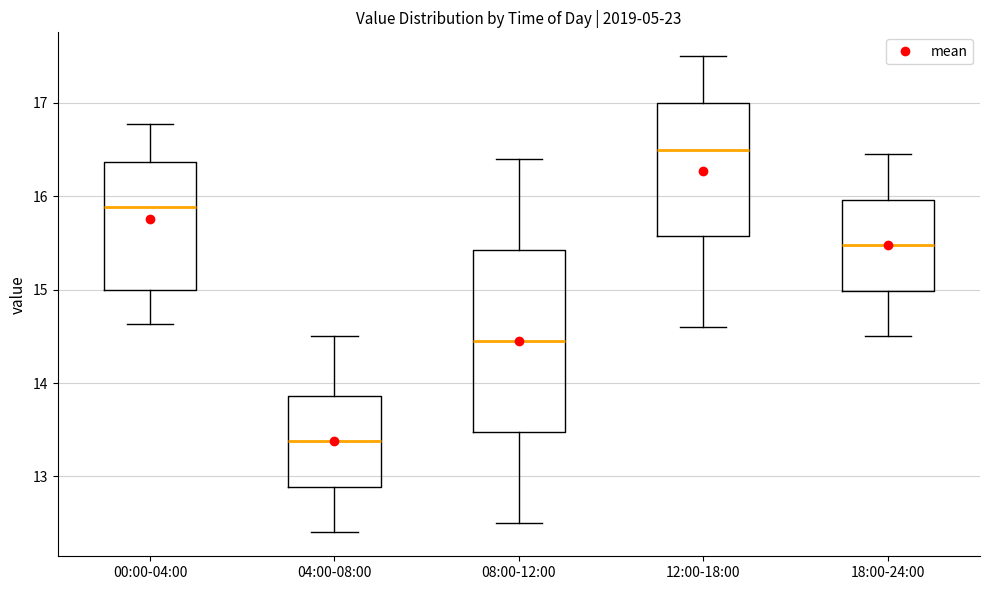

Comparing the boxes themselves (not the whiskers), which one is the tallest?

08:00-12:00